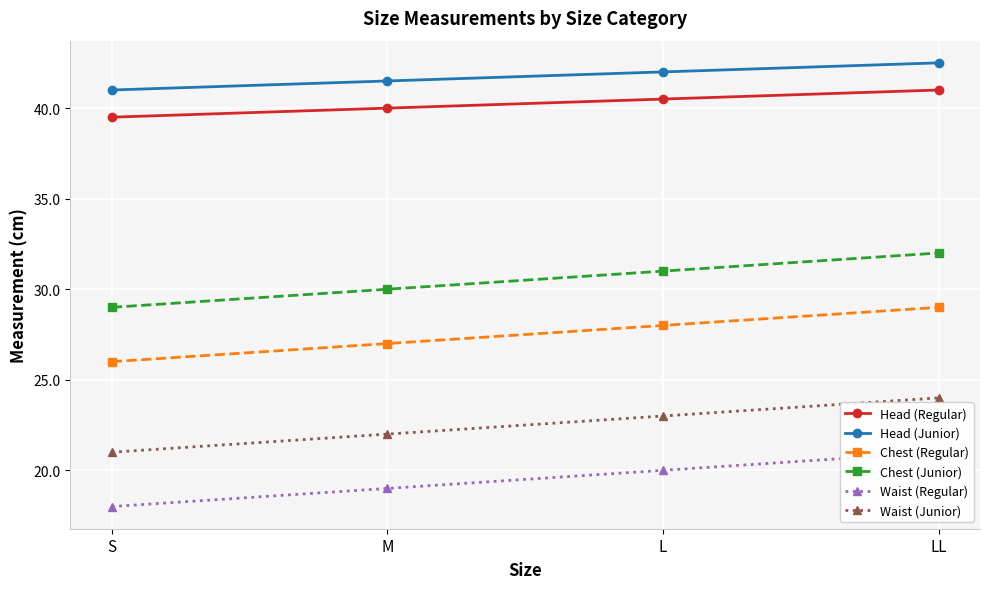

At which category is the sum across all series the highest?

LL